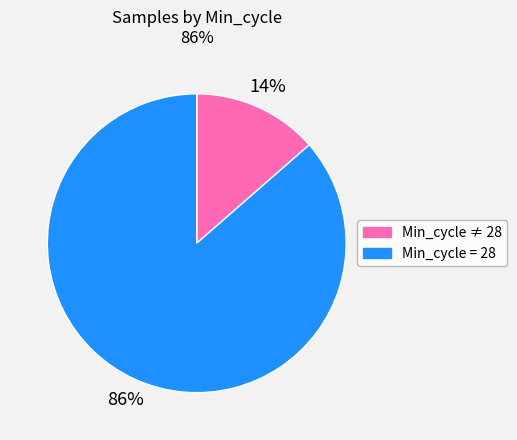

Between Min_cycle = 28 and Min_cycle ≠ 28, which is larger?

Min_cycle = 28